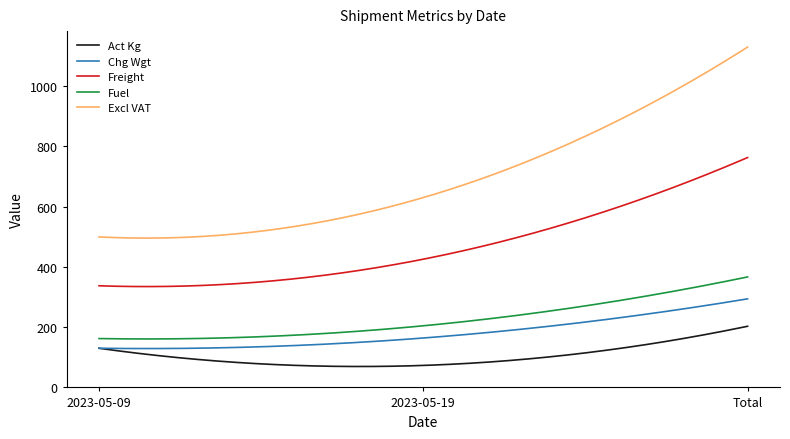

Which series has the largest total across all categories?

Excl VAT